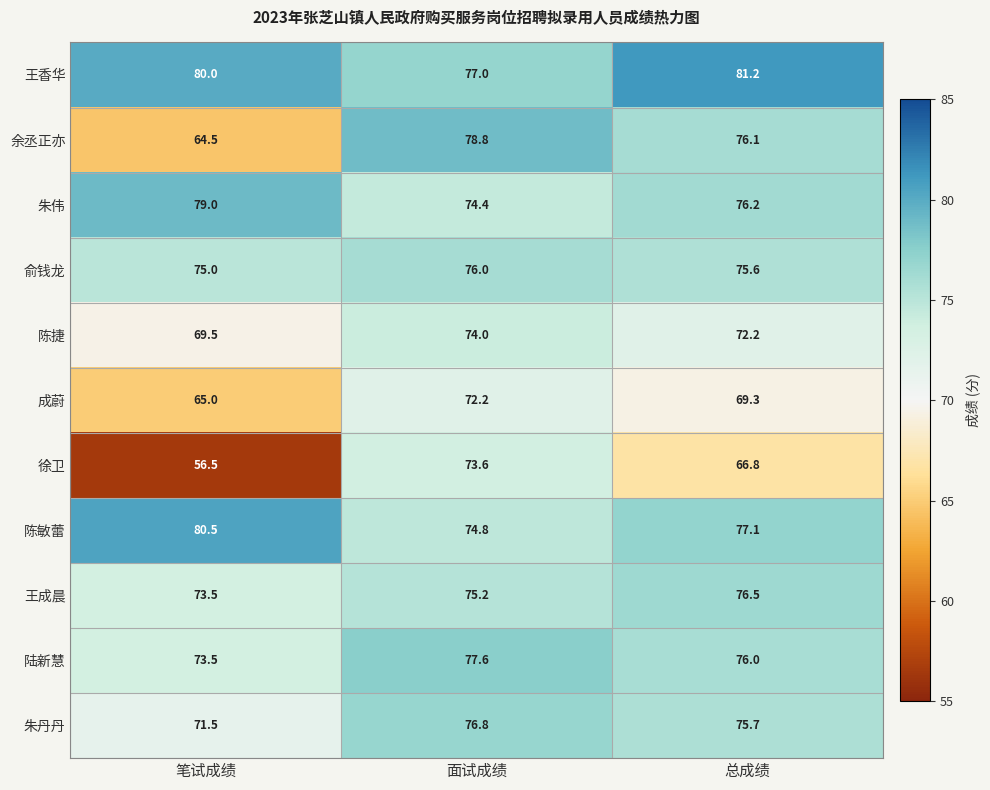

Which category has the lowest value across all series?

笔试成绩